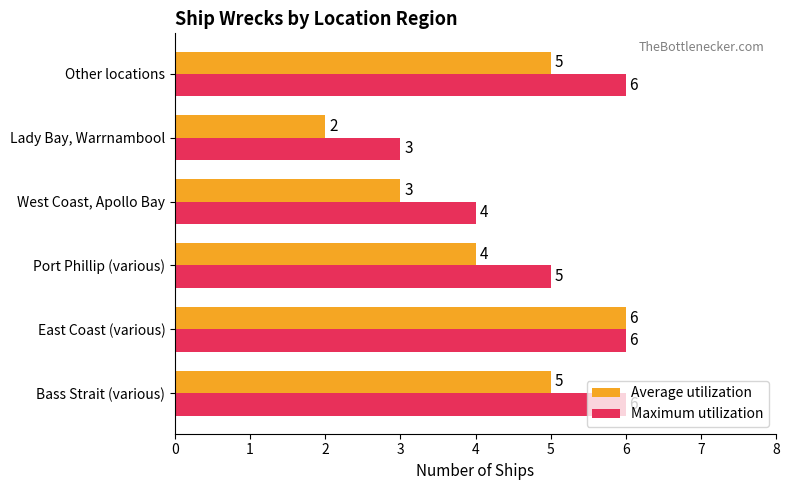

Count the Average utilization values in the range 3 to 5.

4